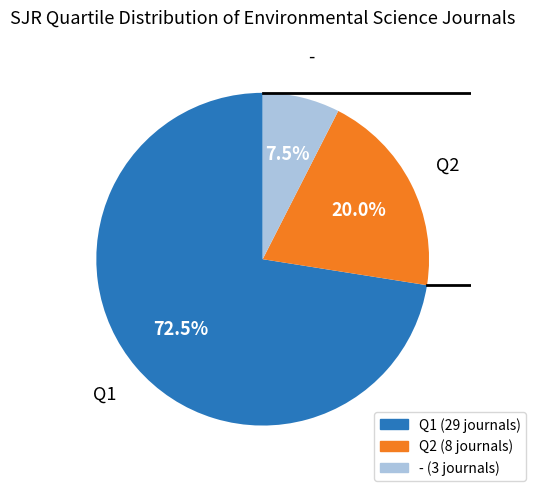

Is there a majority slice in this chart?

Yes